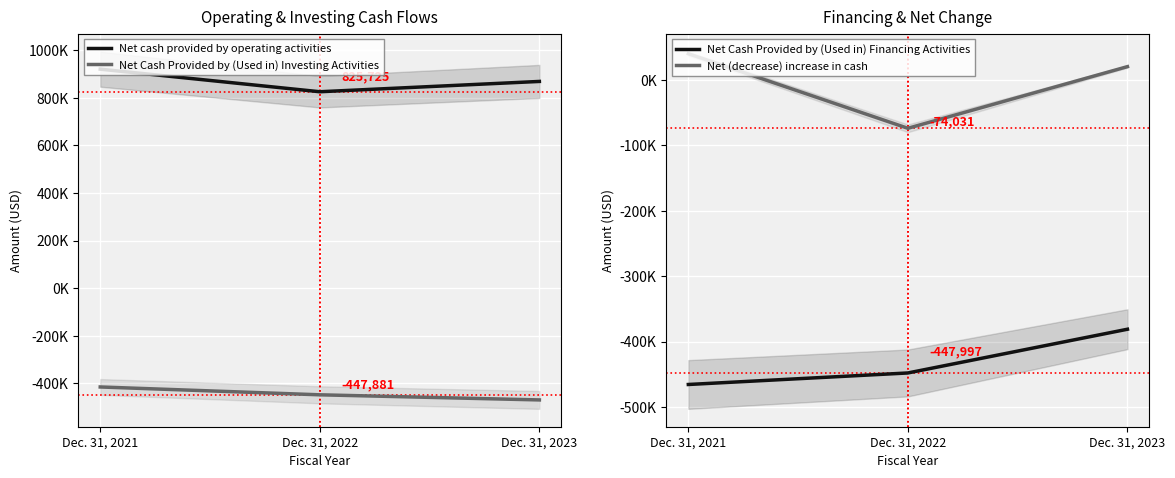

Which has a higher value, Dec. 31, 2023 or Dec. 31, 2021?

Dec. 31, 2021